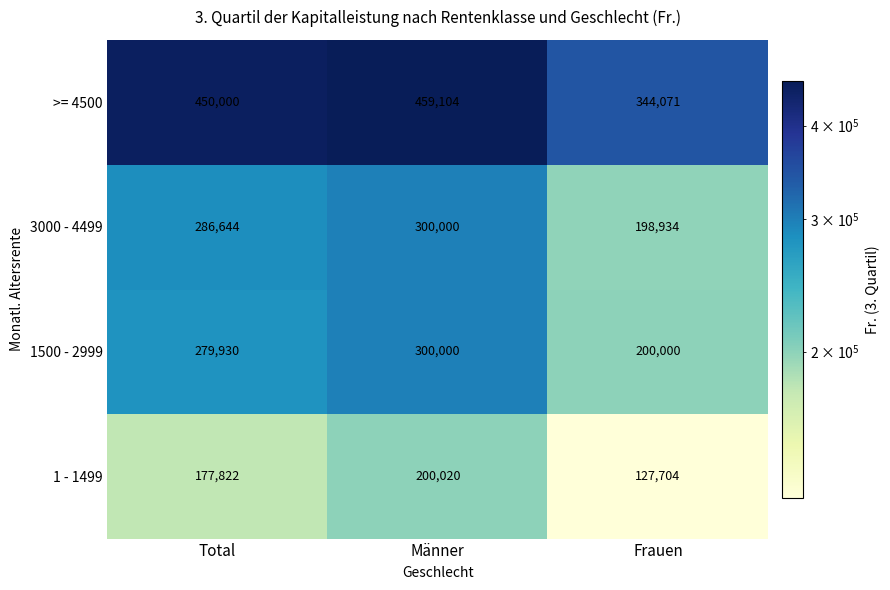

What is the difference between the highest and lowest values at Total?

272178